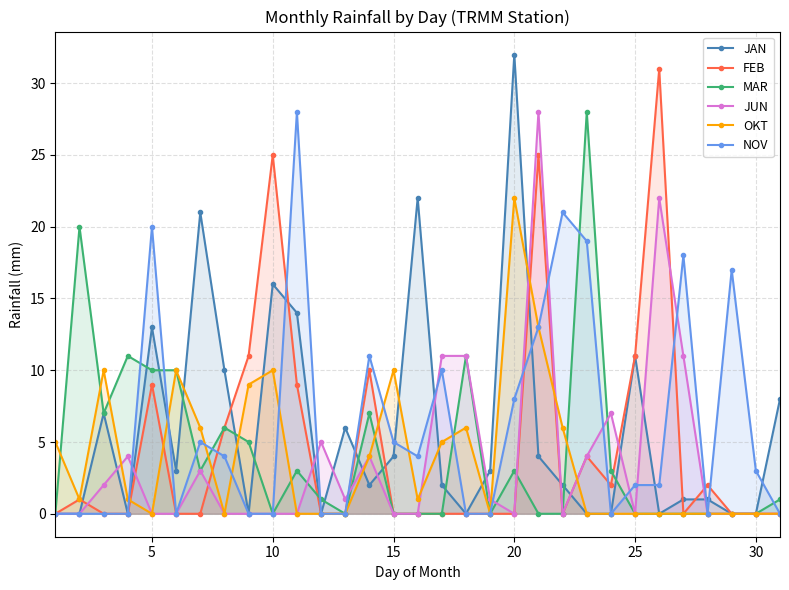

What is the average value of the FEB series?

5